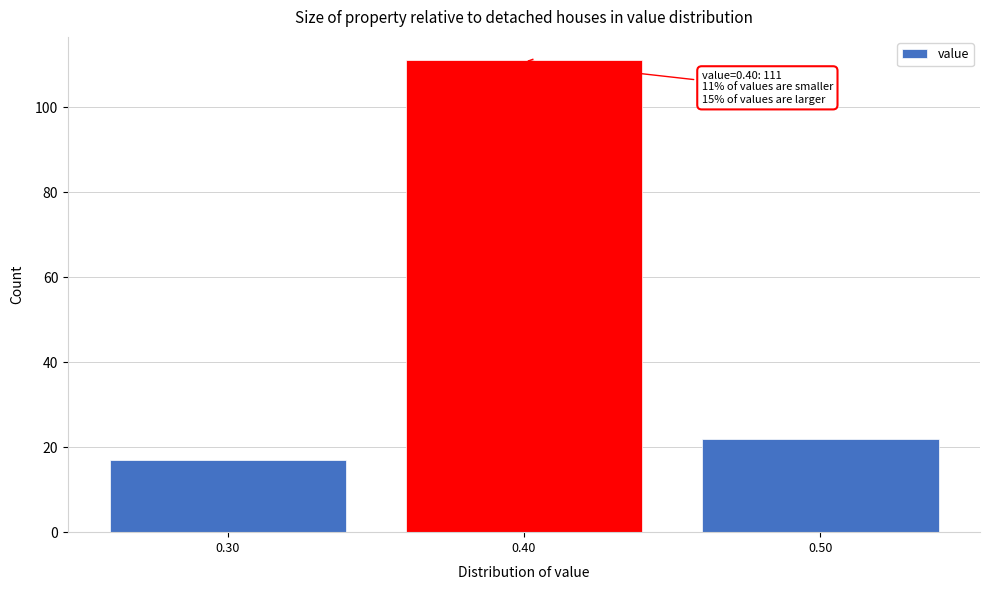

Reading left to right, extract all data points from this chart.

17	111	22